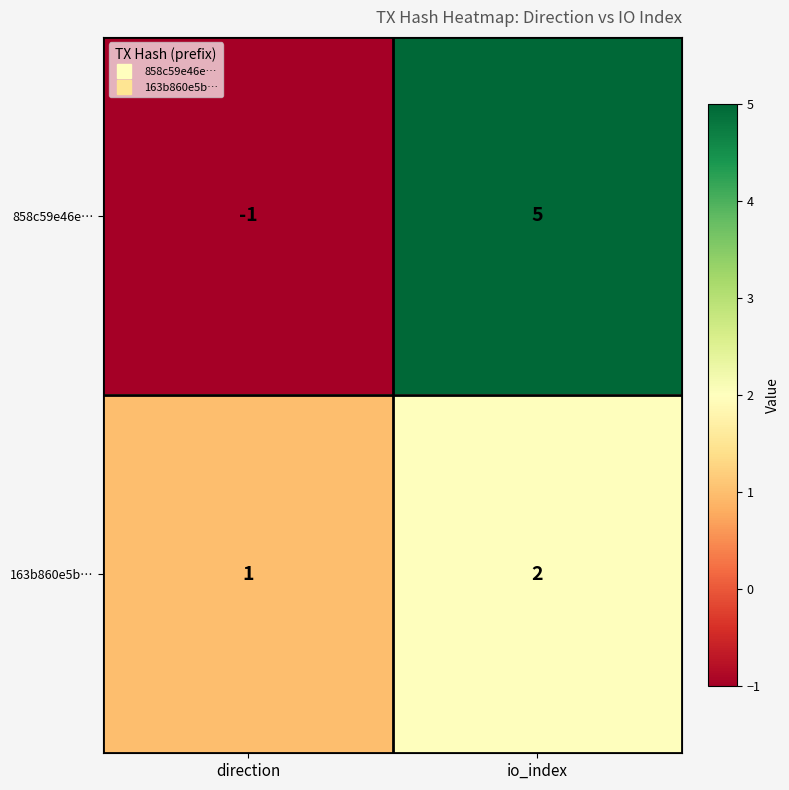

What is the sum of the 858c59e46e… values at io_index and direction?

4